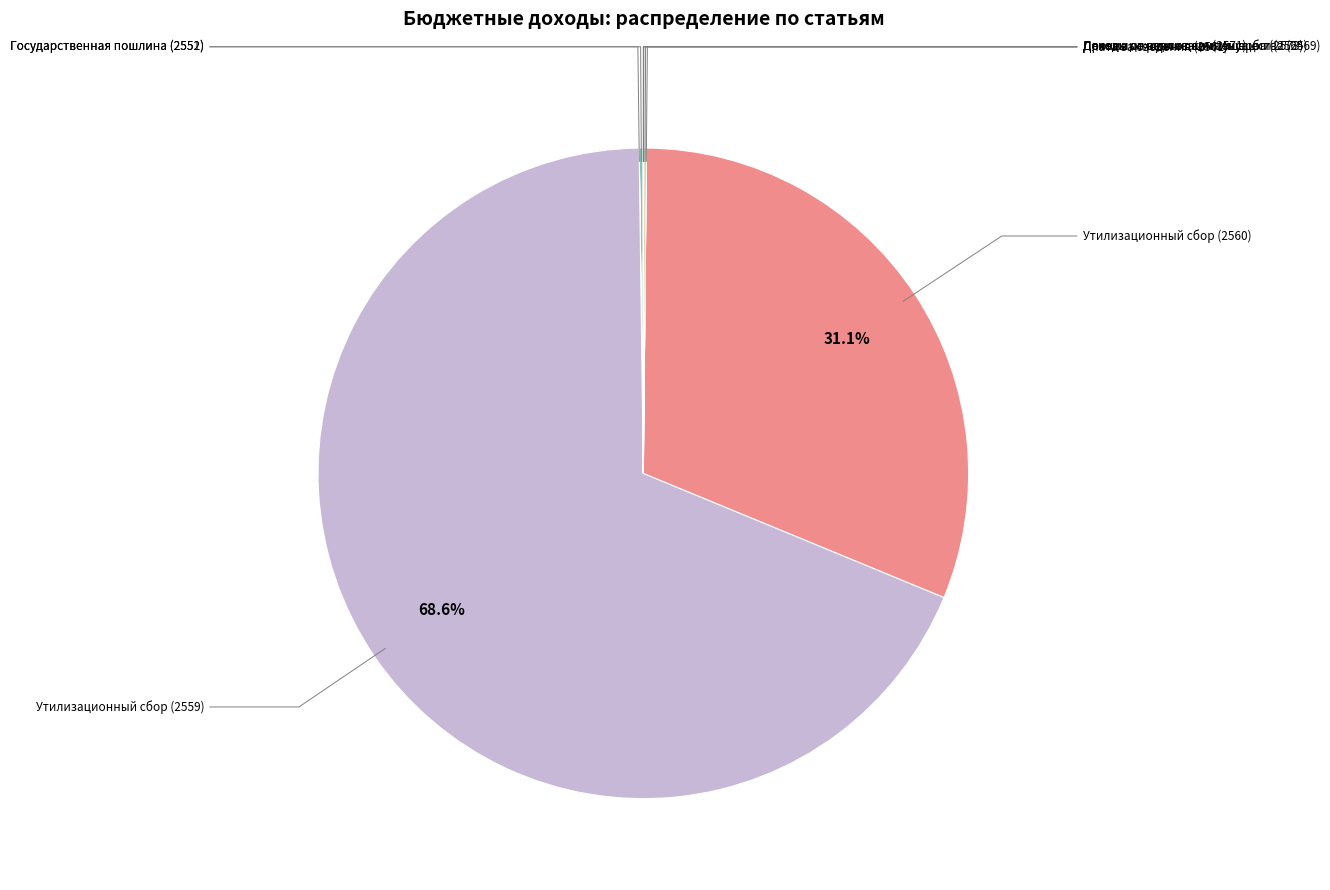

Rank the categories by value from highest to lowest.

Утилизационный сбор (2559), Утилизационный сбор (2560), Государственная пошлина (2551), Прочие доходы от компенсации (2564), Денежные взыскания (2571), Государственная пошлина (2552), Доходы от реализации имущества (2569), Плата за сведения (2561), Доходы от возмещения ущерба (2573)